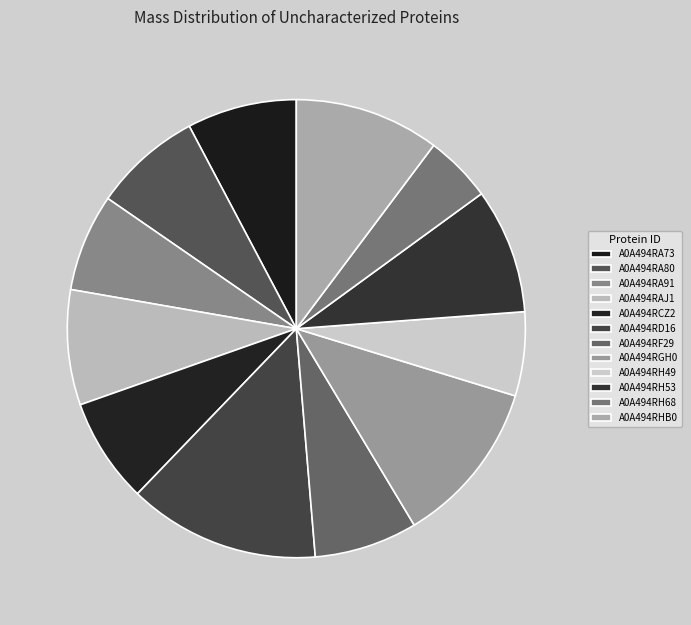

Does any single category account for the majority?

No